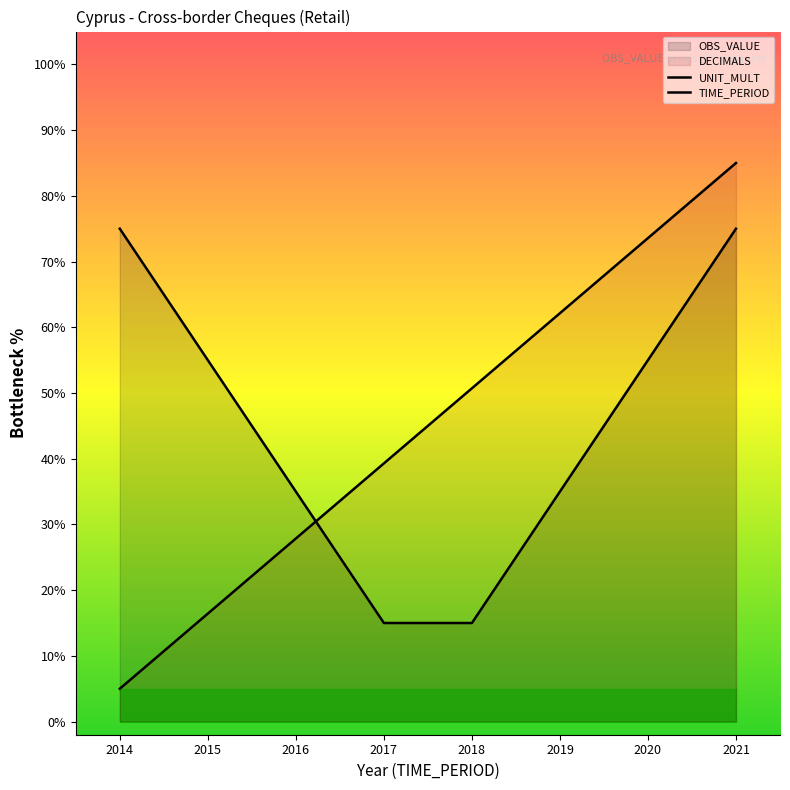

What is the difference between the maximum and minimum values in the TIME_PERIOD series?

80.0